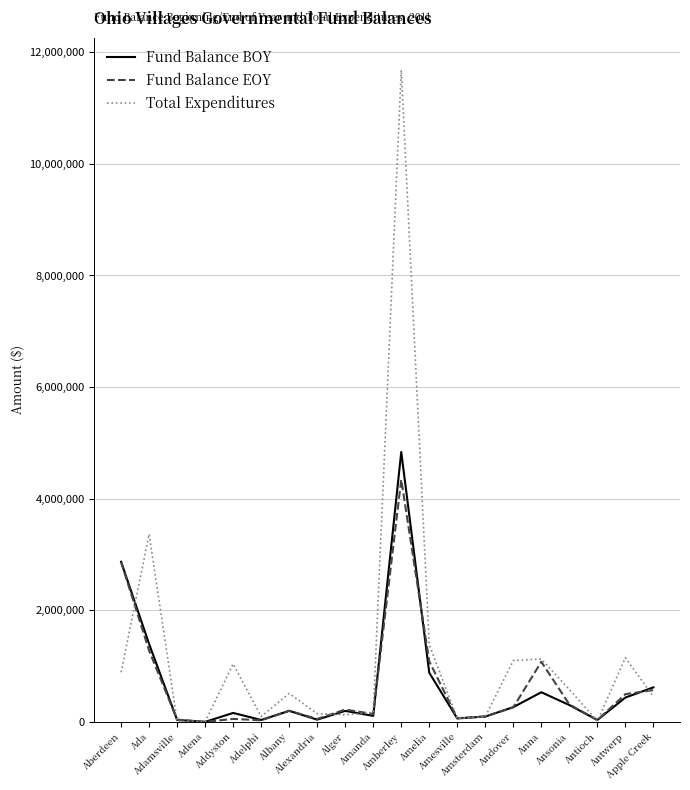

What is the maximum value shown in the chart?

11680351.0